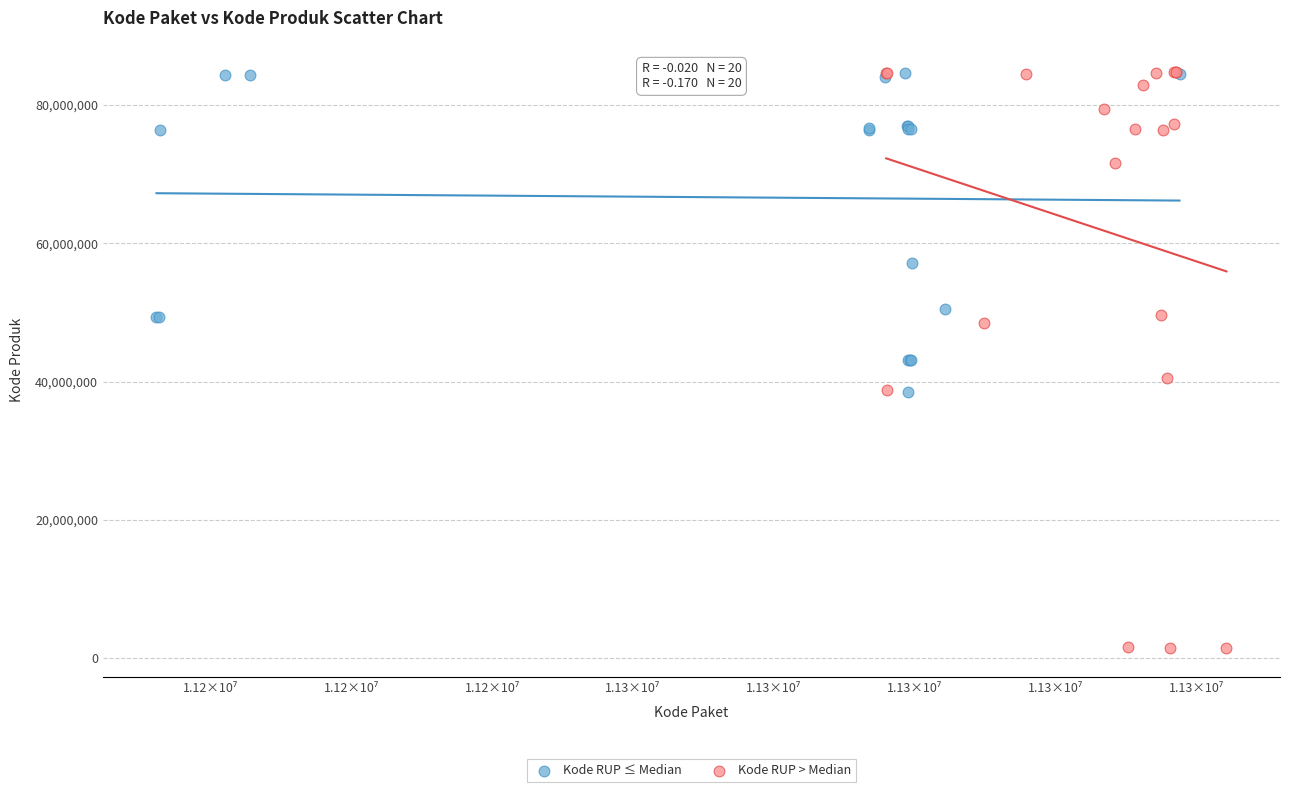

Which series has the largest Y range (max minus min)?

Kode RUP > Median